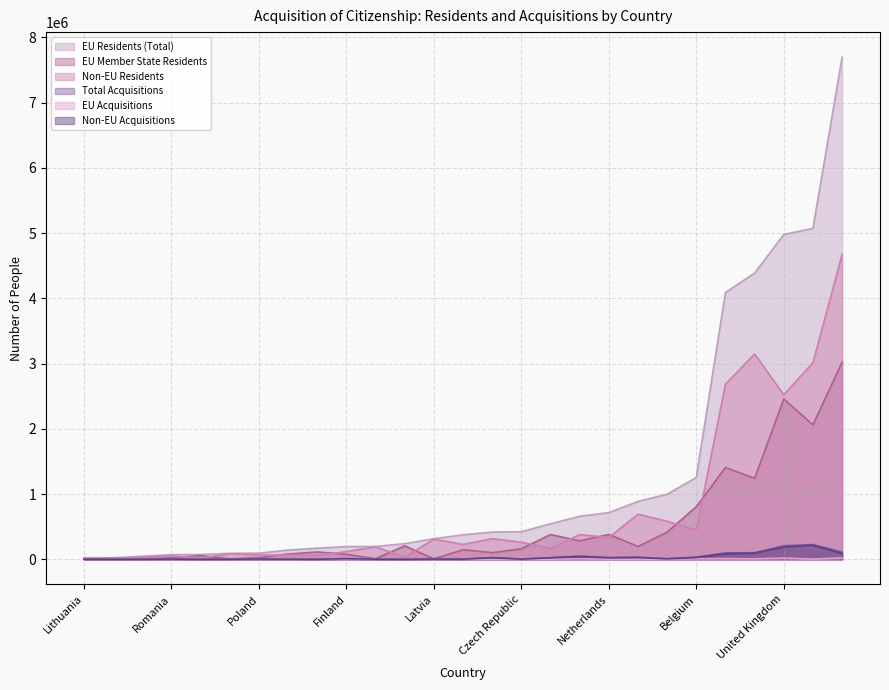

How many interior local valleys does the Non-EU Residents series have?

10